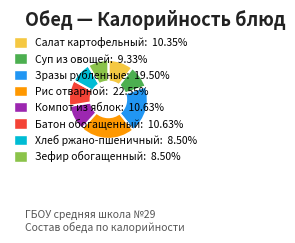

Does Зефир обогащенный account for over 50% of the chart?

No